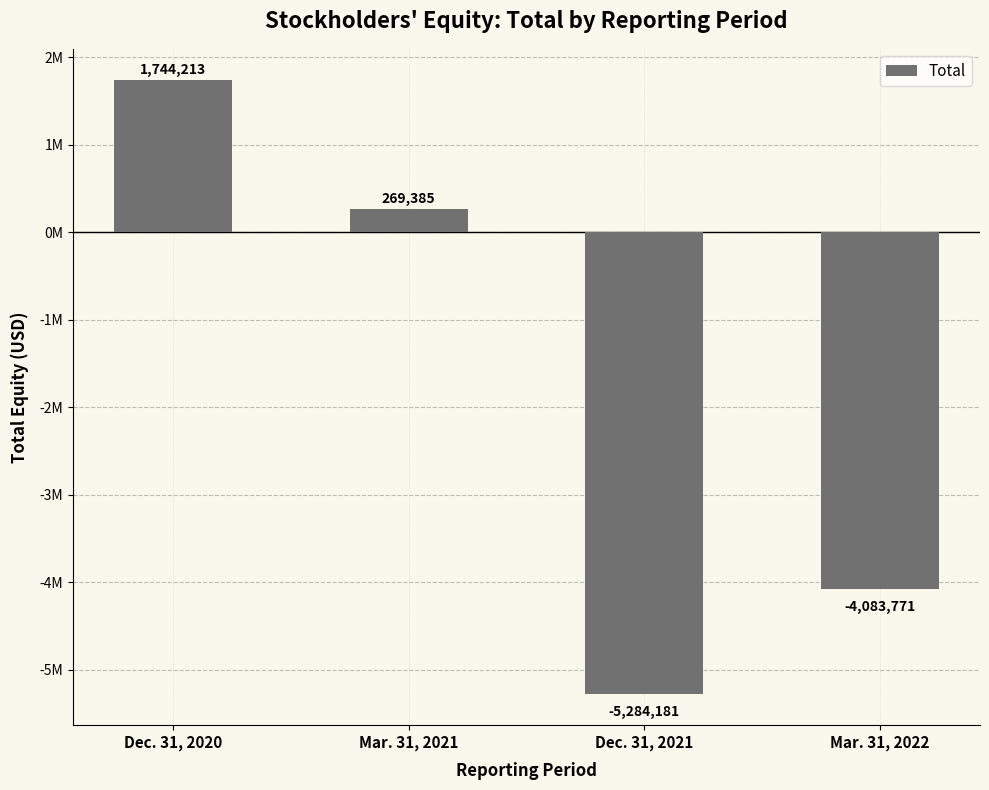

Does the chart contain any negative values?

Yes